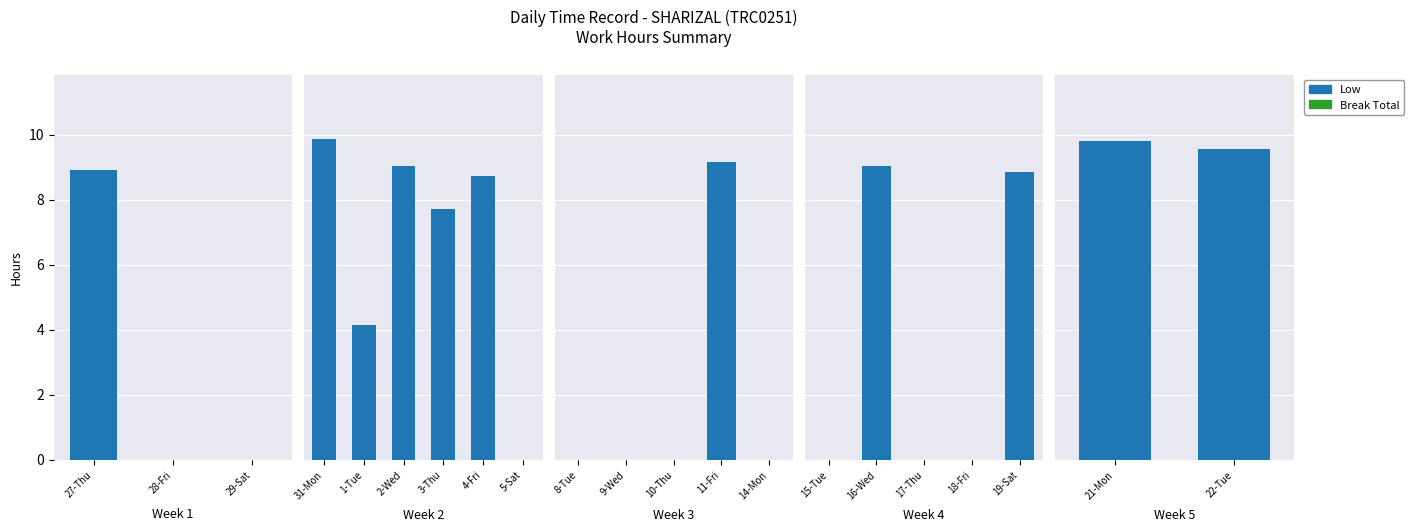

At which label does Low reach its minimum?

22-Tue